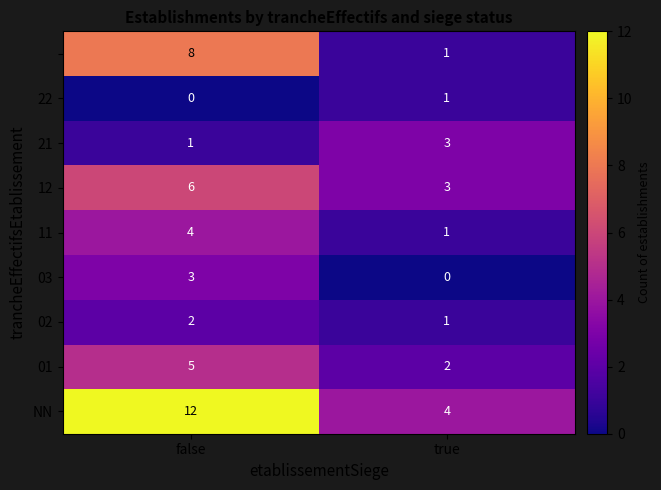

What is the spread (max minus min) of values at true?

4